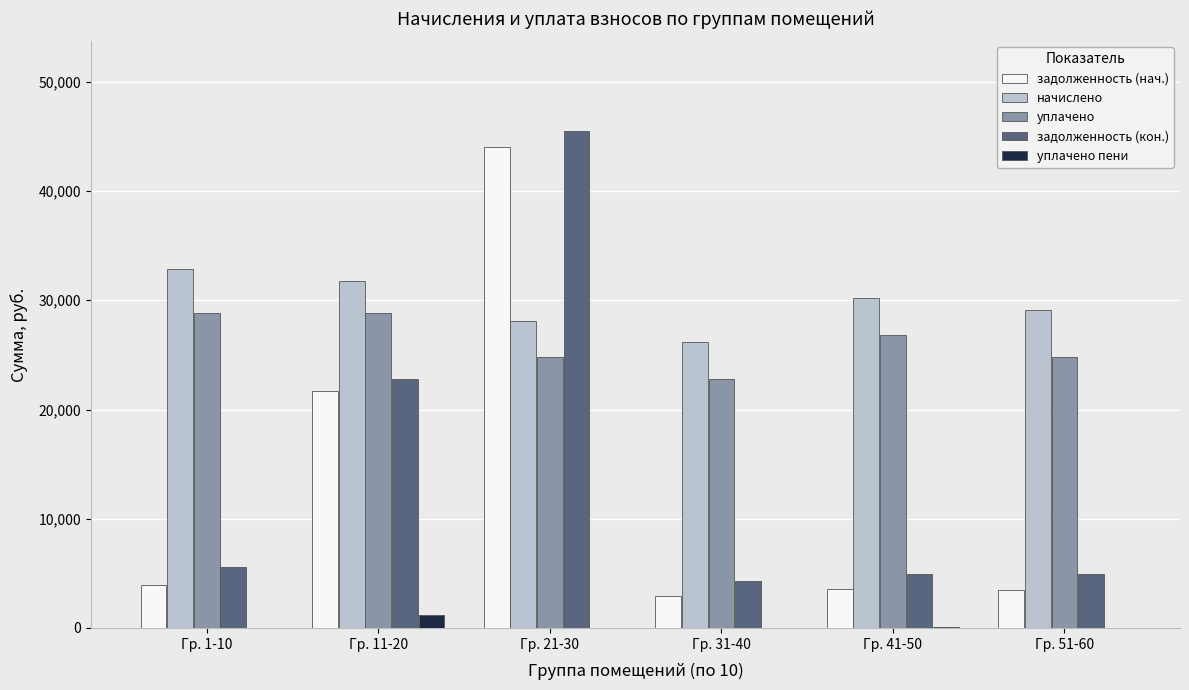

Are the bars horizontal?

No